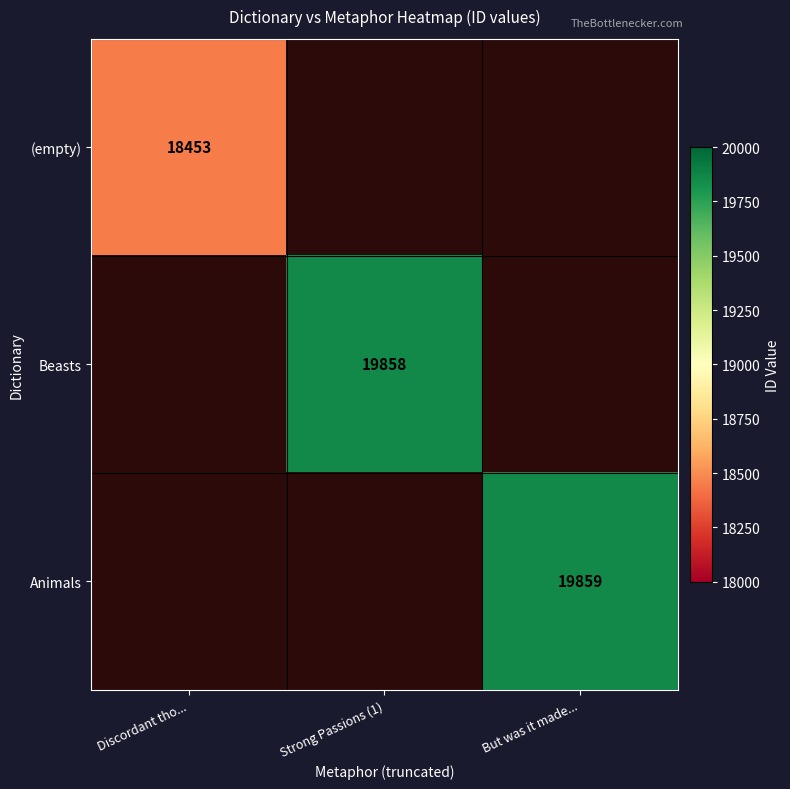

What is the maximum value shown in the chart?

19859.0